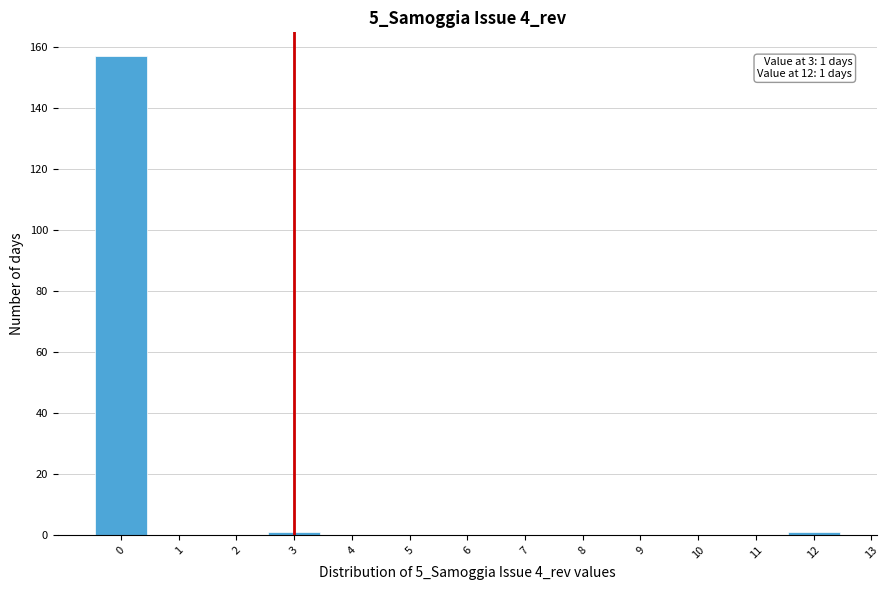

Which range on the x-axis has the tallest bar?

-0.5 to 0.5